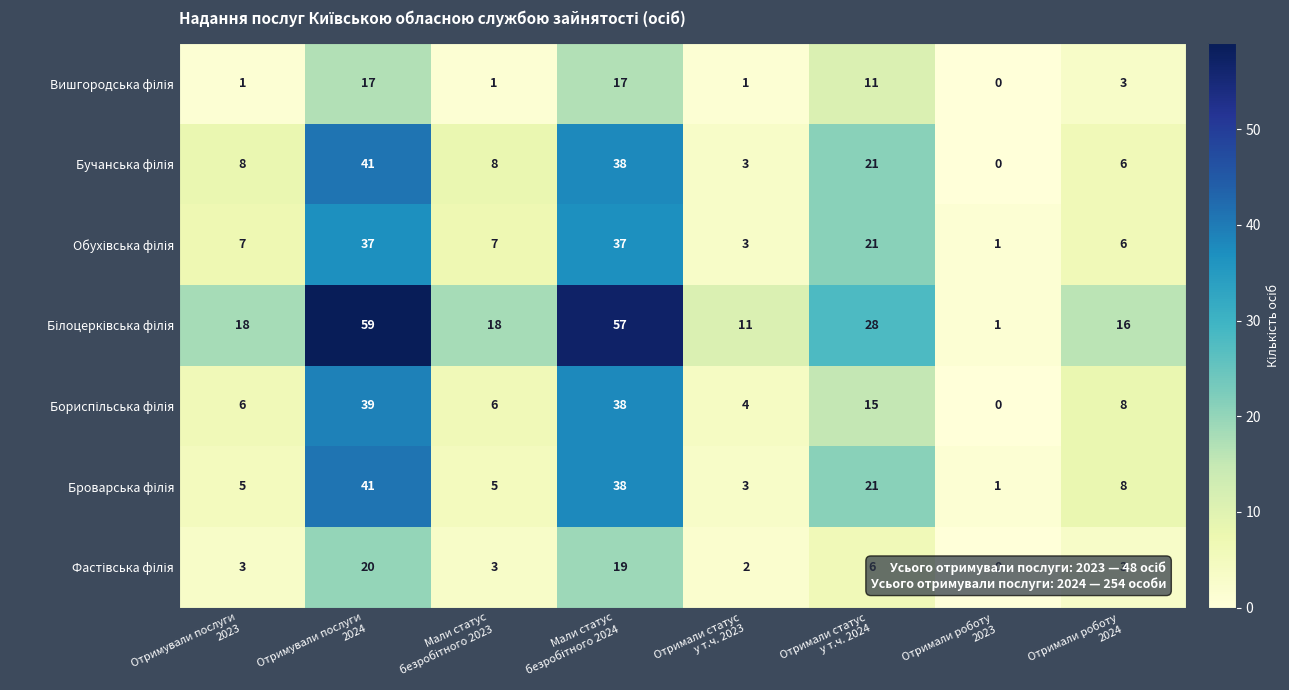

What is the greatest value displayed?

59